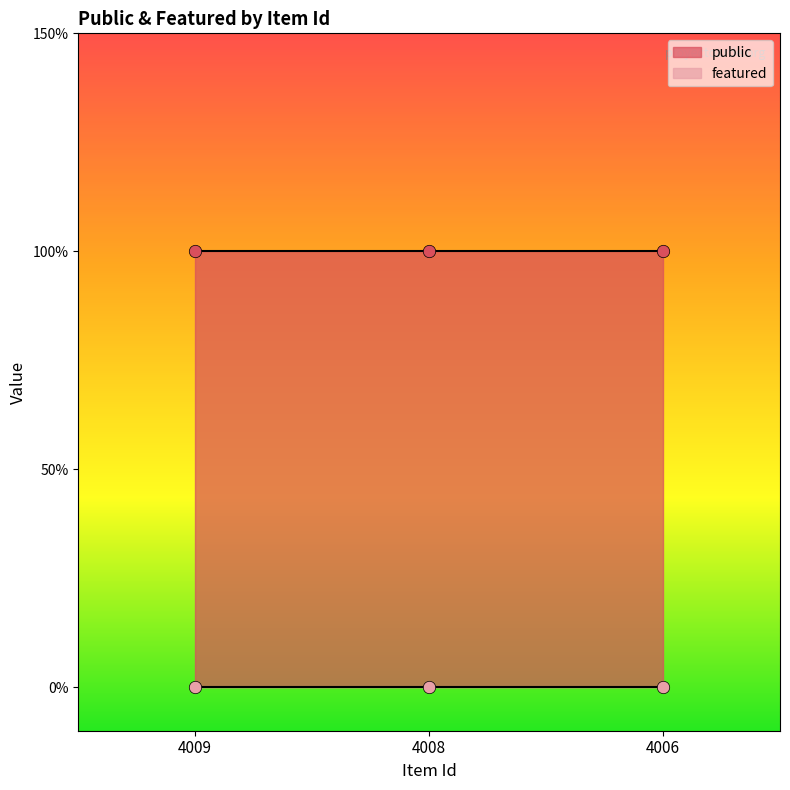

Which series reaches the minimum Y coordinate?

featured